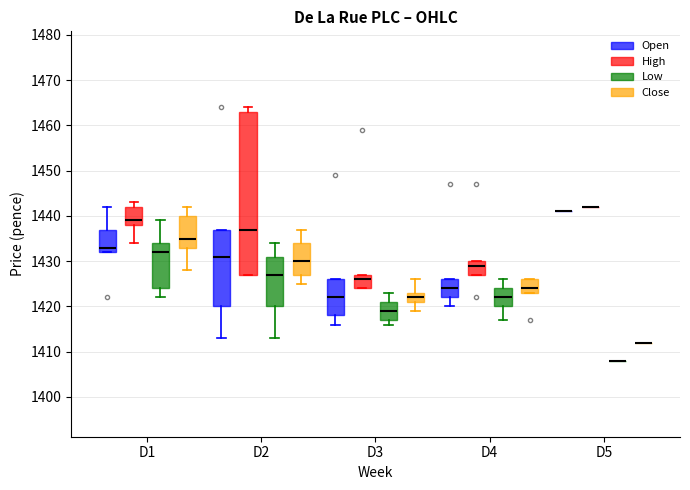

Where is the upper edge of the box for D1 (Close) on the y-axis? The values are not printed on the chart, so give them approximately, as read against the axis.

1440